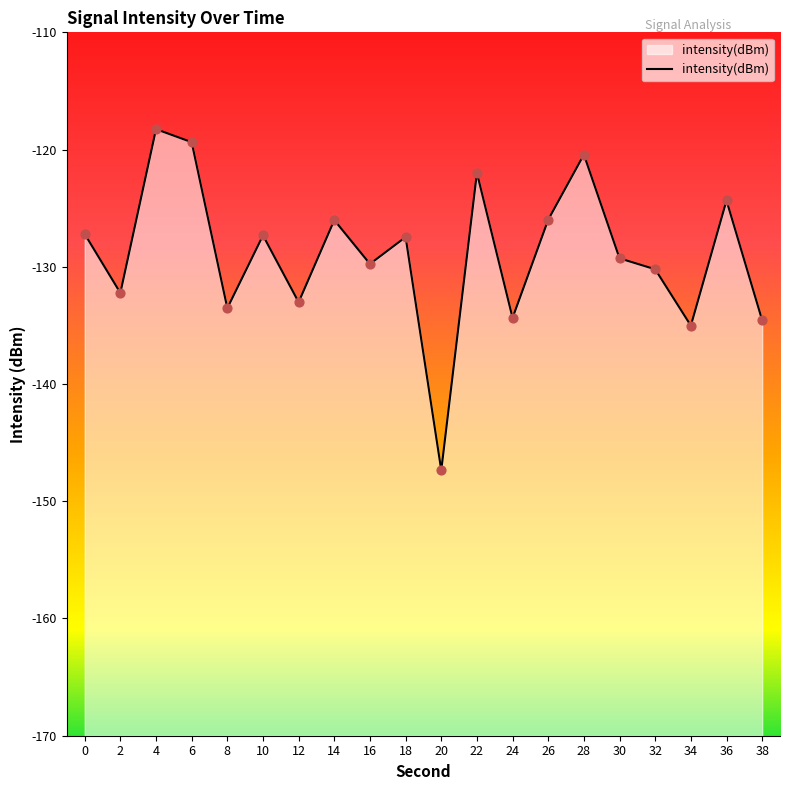

Which has a higher value, 14 or 26?

26